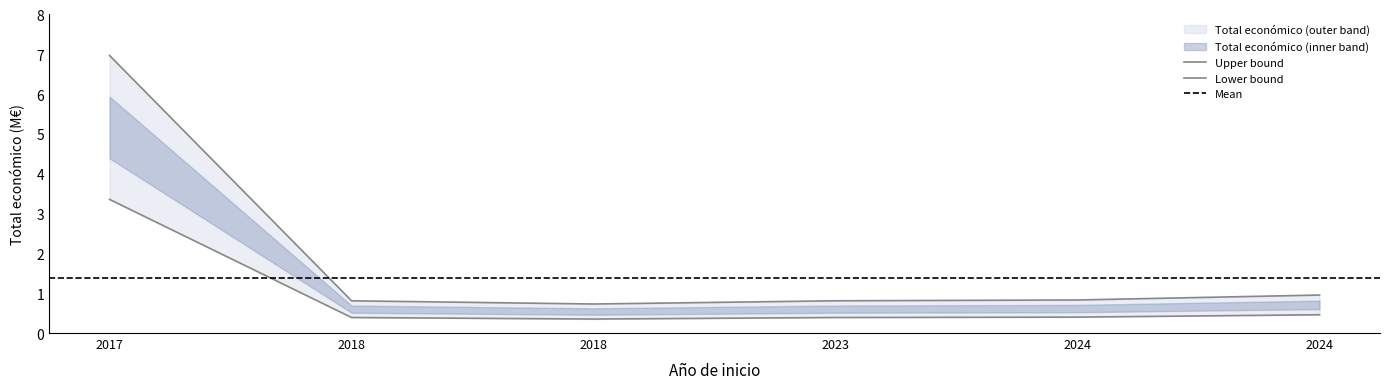

Rank the categories by value from lowest to highest.

2018, 2018, 2023, 2024, 2024, 2017